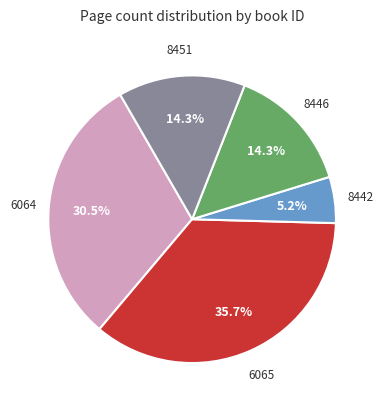

Is there any slice that represents more than half of the pie?

No